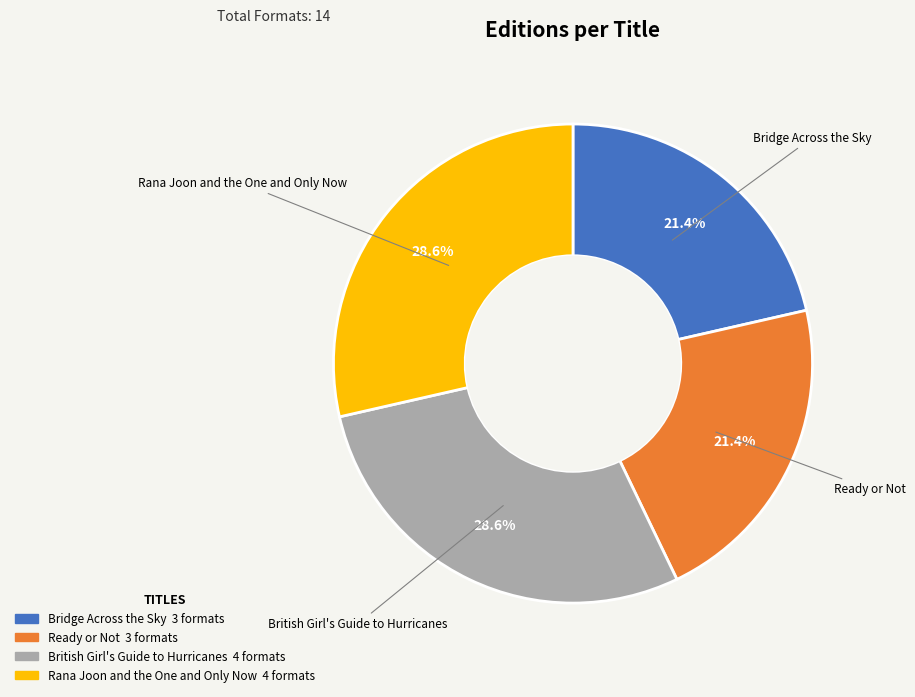

To the nearest percent, what portion does Bridge Across the Sky represent?

21%